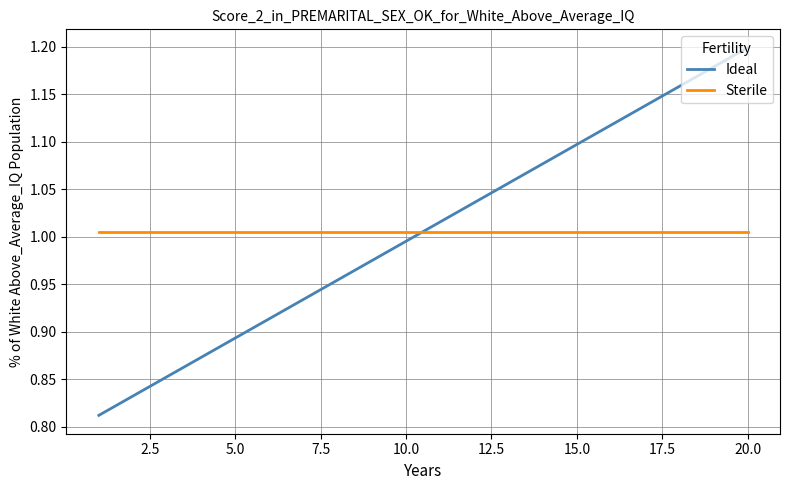

What is the difference between the maximum and minimum values in the Ideal series?

0.4